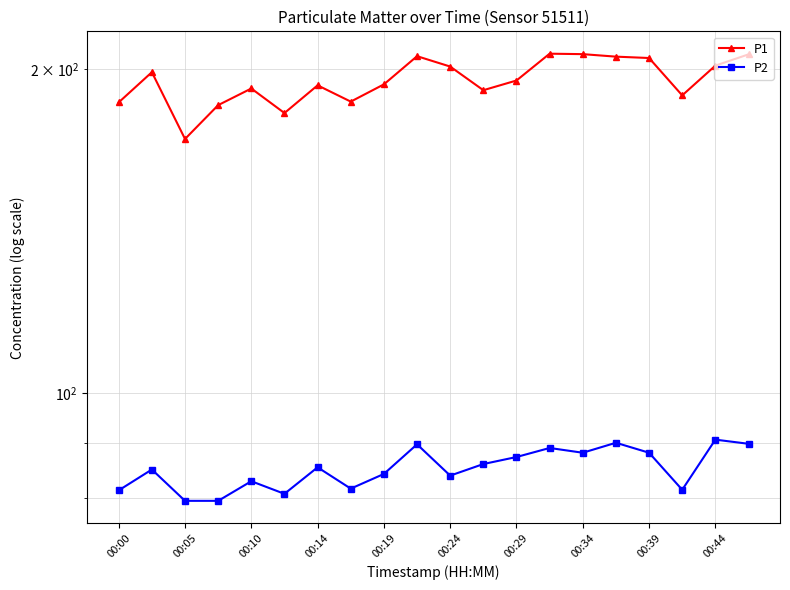

What is the minimum value shown in the chart?

79.5